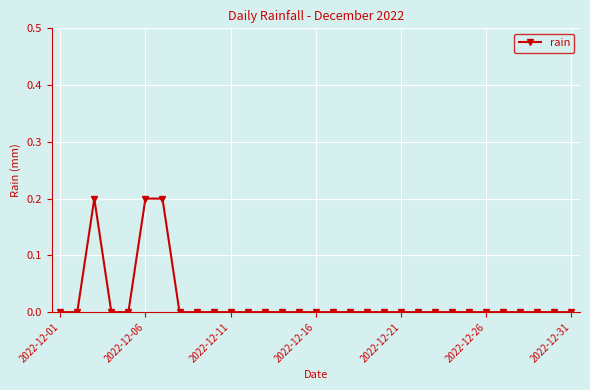

True or false: the data has more than 0 interior local peaks.

True